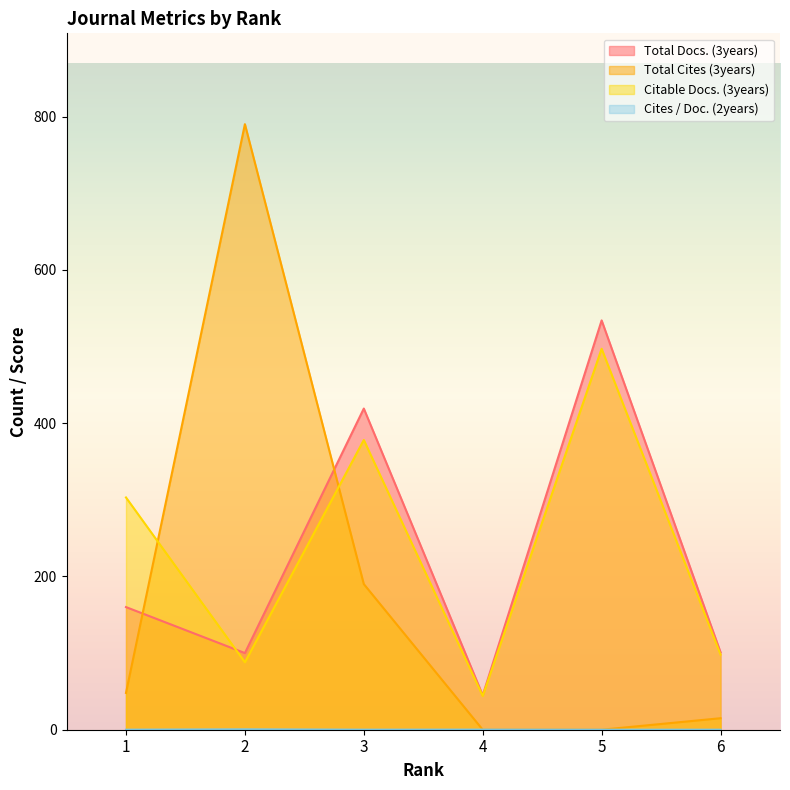

In Total Docs. (3years), how many points are higher than both neighbors (excluding endpoints)?

2